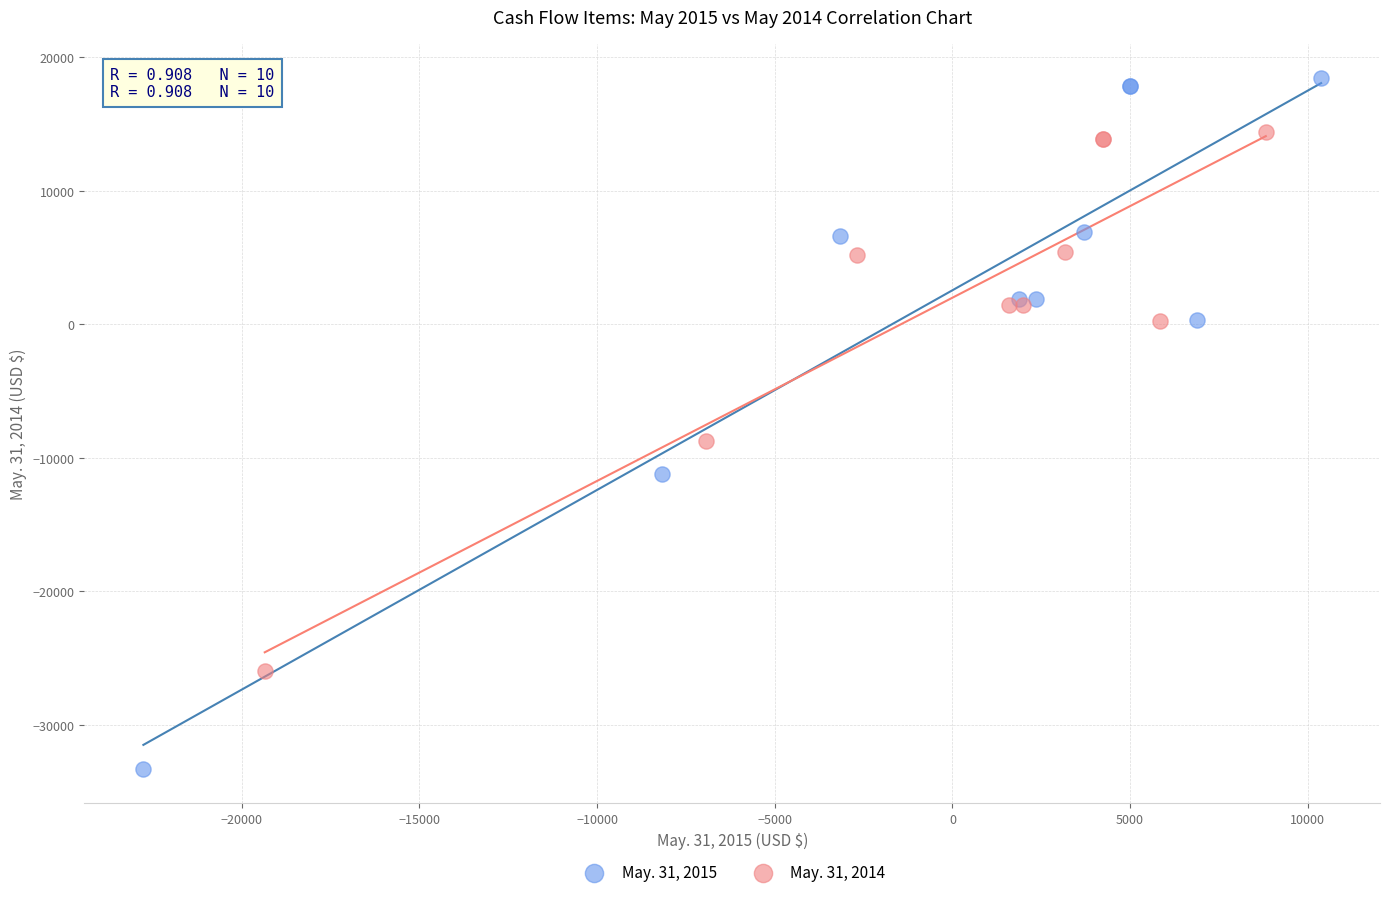

Which series contains the lowest Y value?

May. 31, 2015